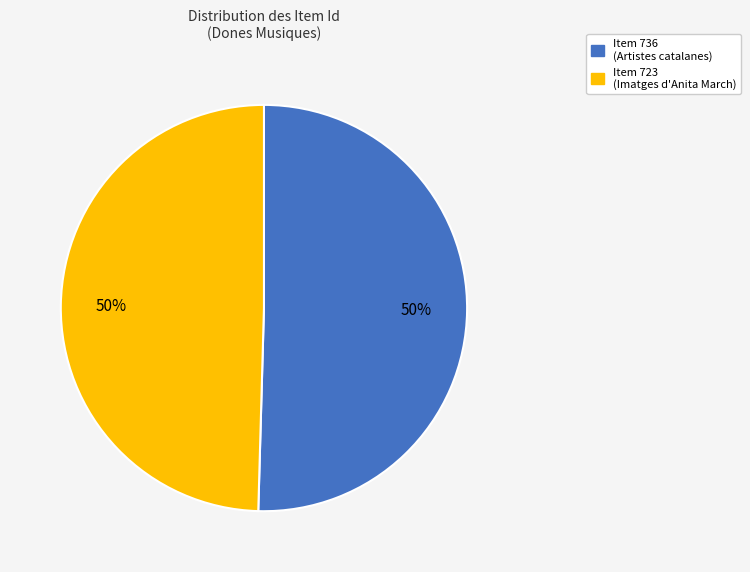

To the nearest percent, what is the average slice percentage?

50%